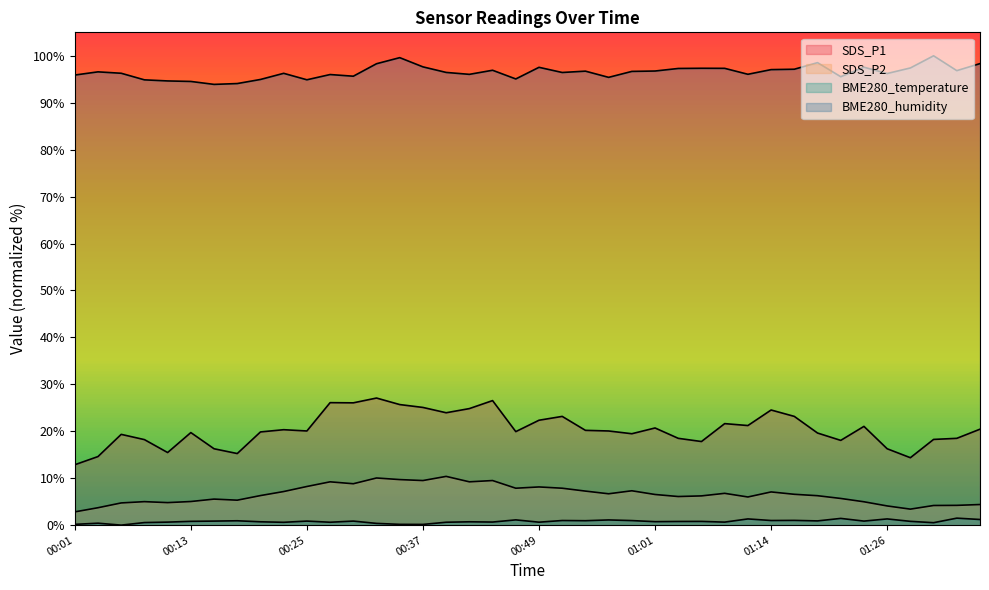

What is the value of the SDS_P2 point at the 37th from the left?

3.4